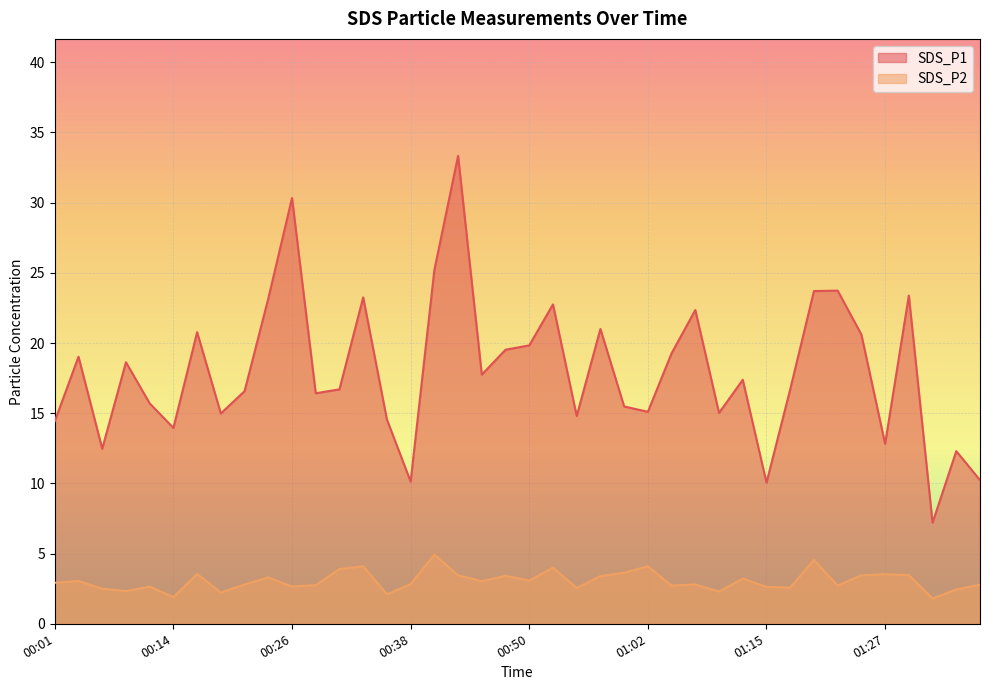

True or false: SDS_P1 has more than 2 interior local peaks.

True